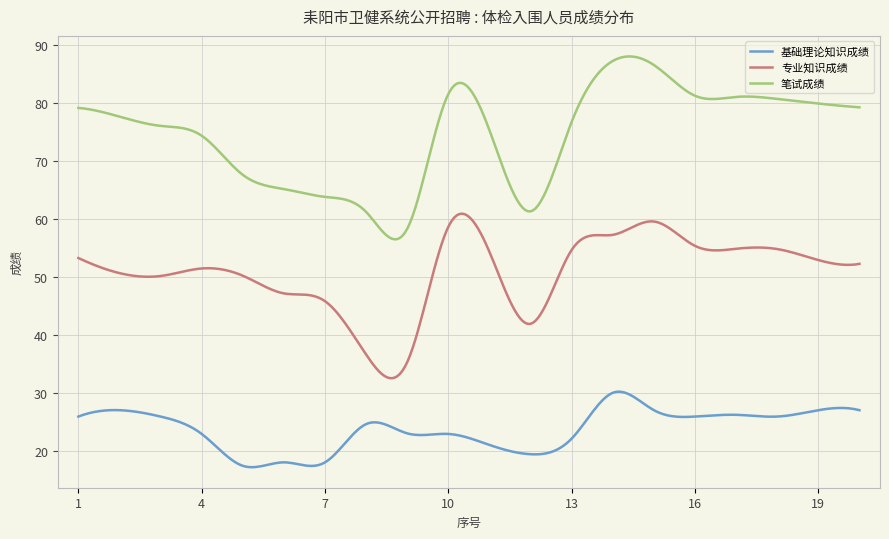

Rank the series by their maximum value, from highest to lowest.

笔试成绩, 专业知识成绩, 基础理论知识成绩